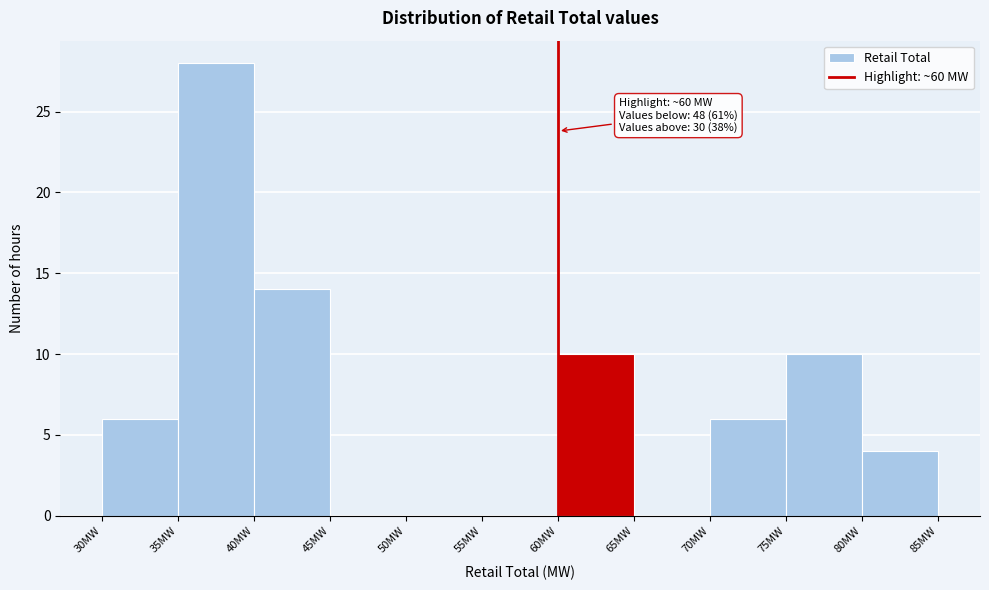

Over which range of the x-axis is the bar tallest?

35 to 40